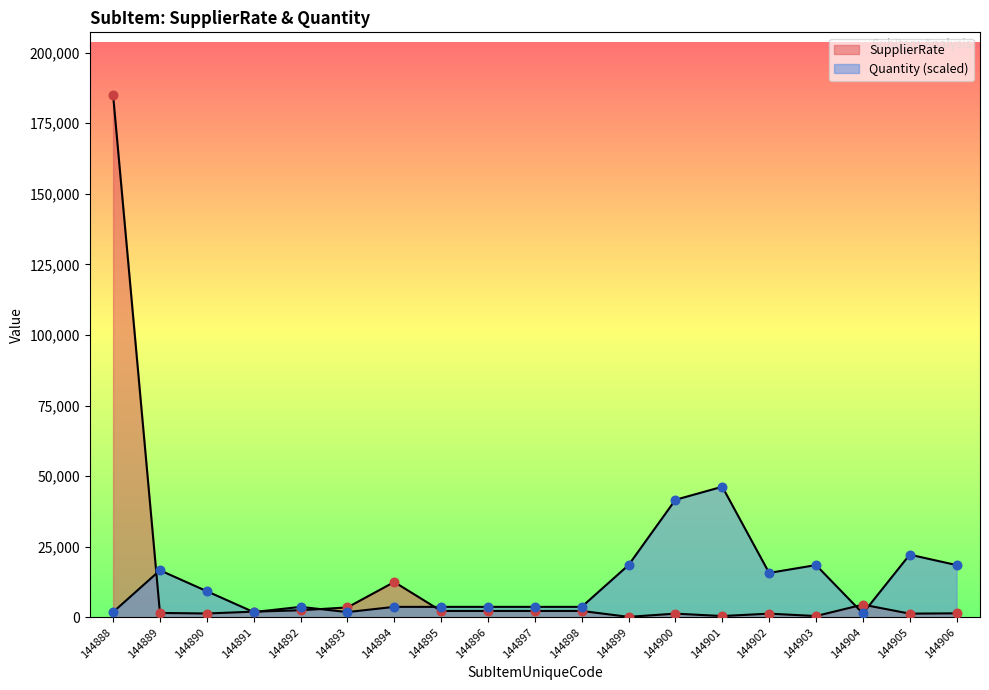

Which series contains the lowest Y value?

SupplierRate